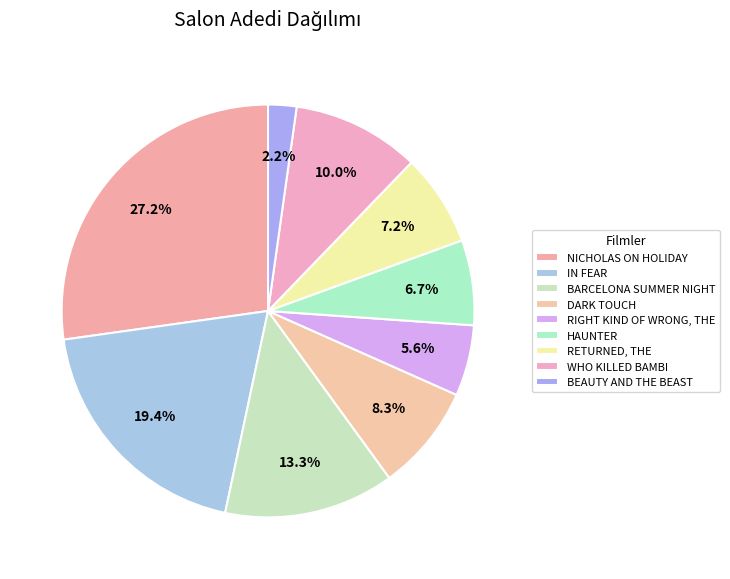

Is HAUNTER the majority of the pie?

No